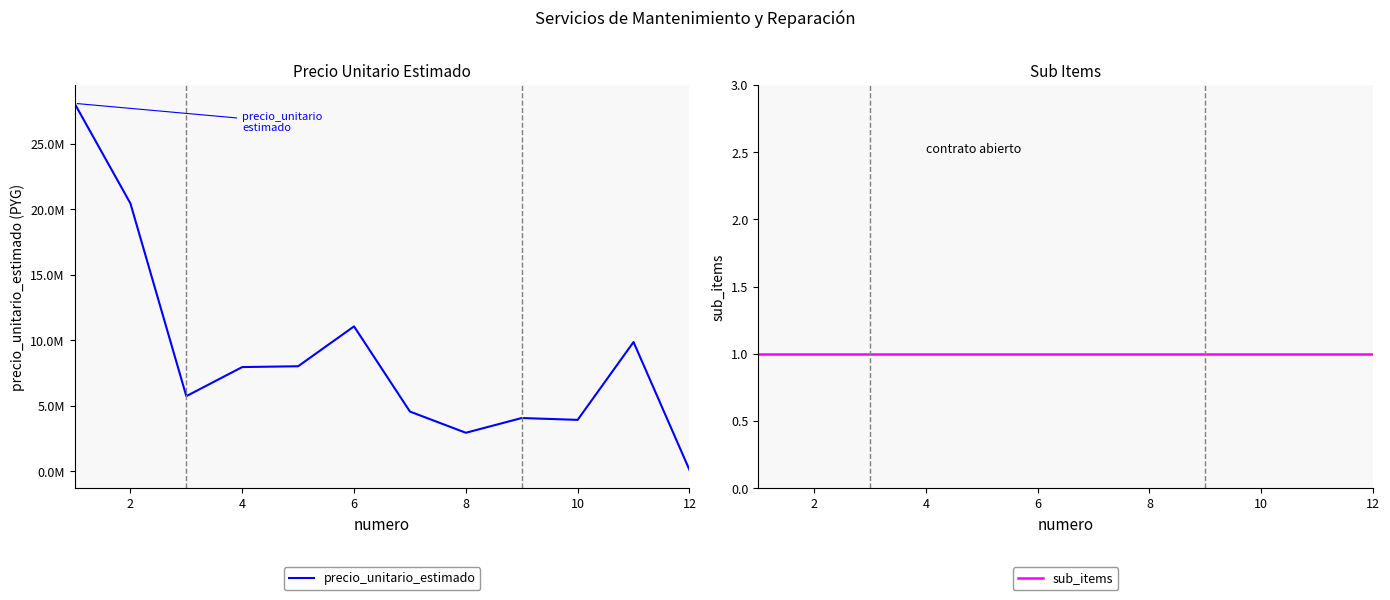

True or false: precio_unitario_estimado and sub_items intersect in this chart.

False